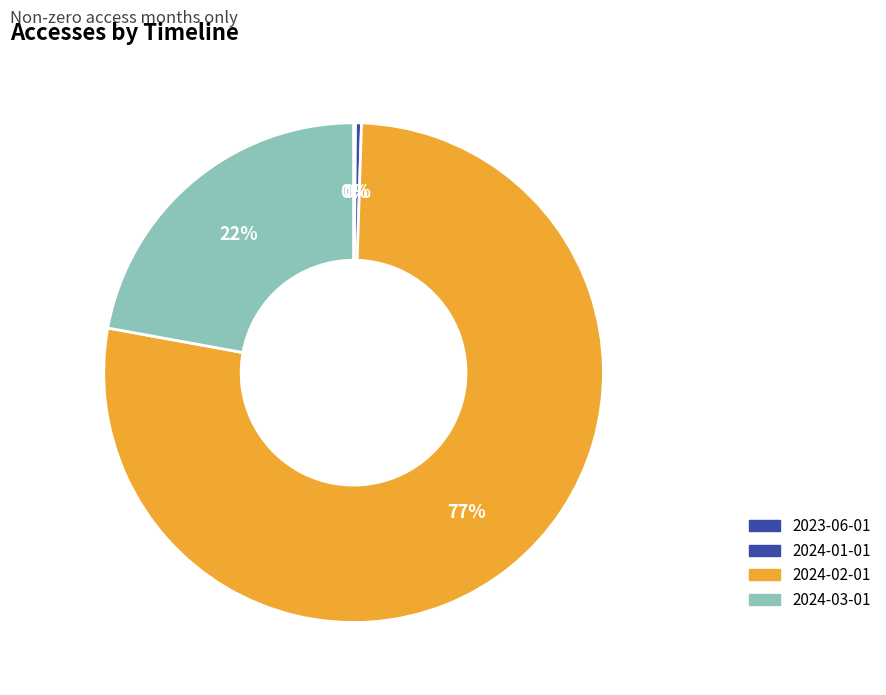

To the nearest percent, what is the difference between the 2024-01-01 and 2024-03-01 slice percentages?

22%